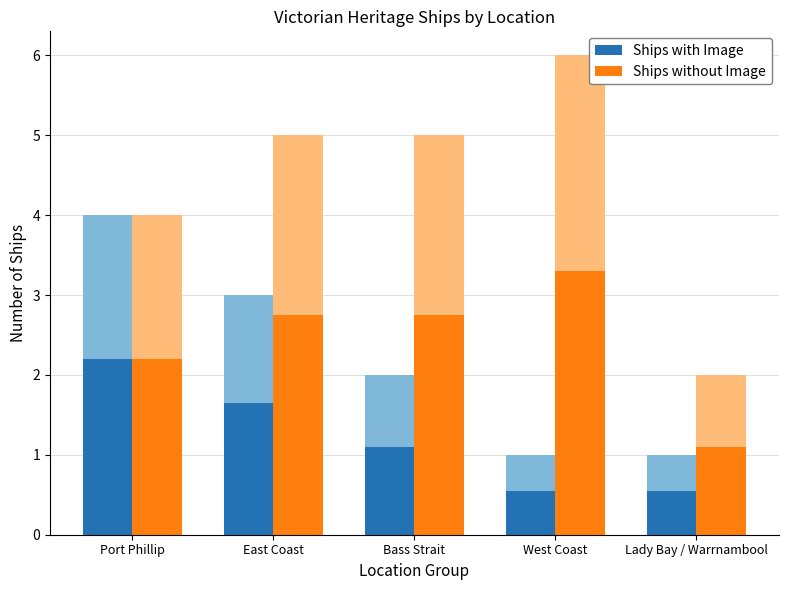

What is the average value of the Ships without Image series?

2.4